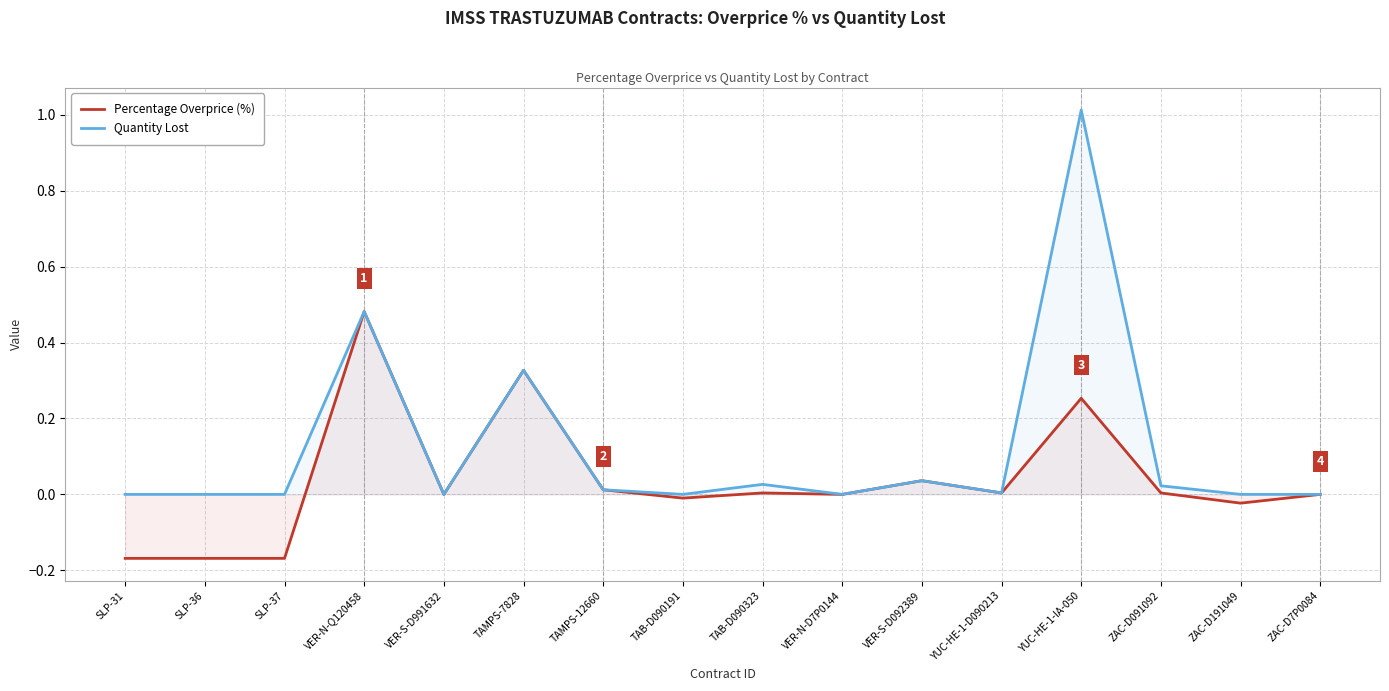

At which label is Quantity Lost closest to 0?

SLP-31